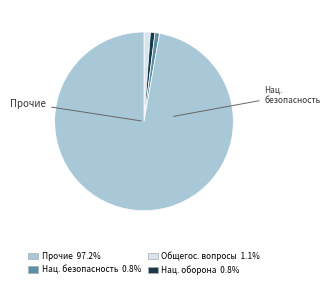

Count the number of slices in the pie.

4